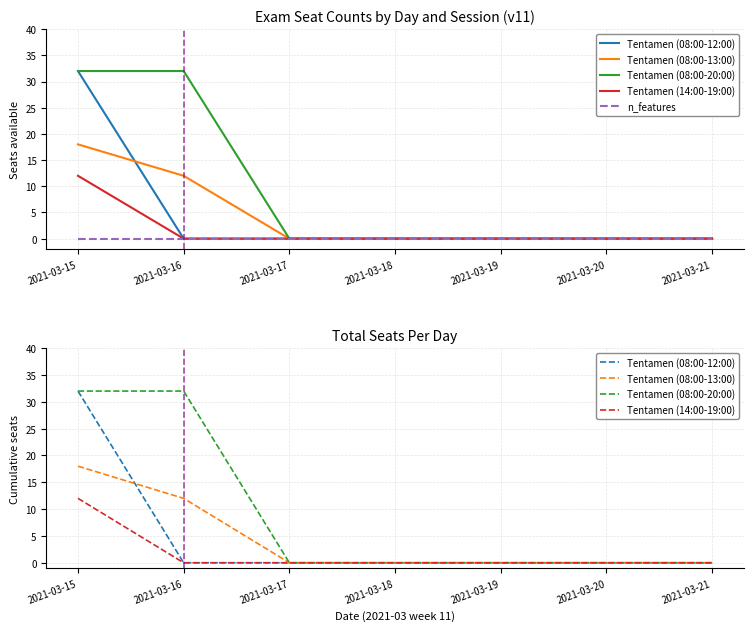

Which category has the lowest value in the Tentamen (14:00-19:00) series?

2021-03-16